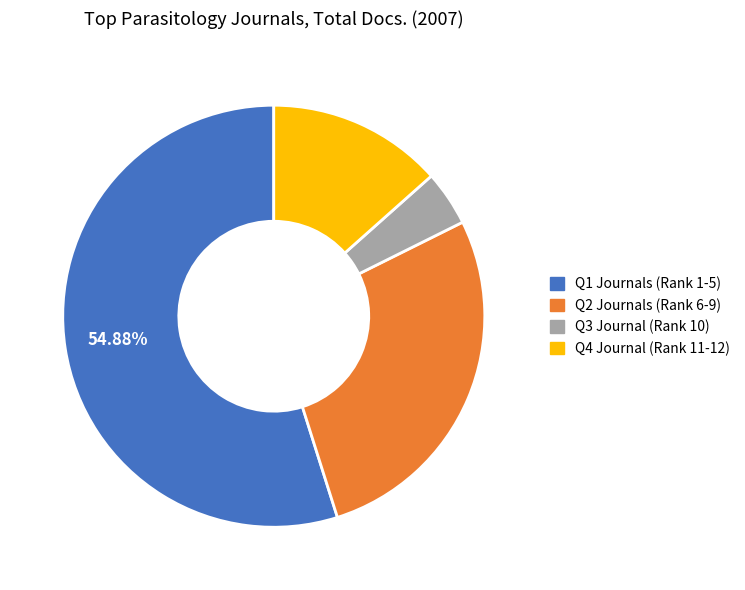

Is there any slice that represents more than half of the pie?

Yes